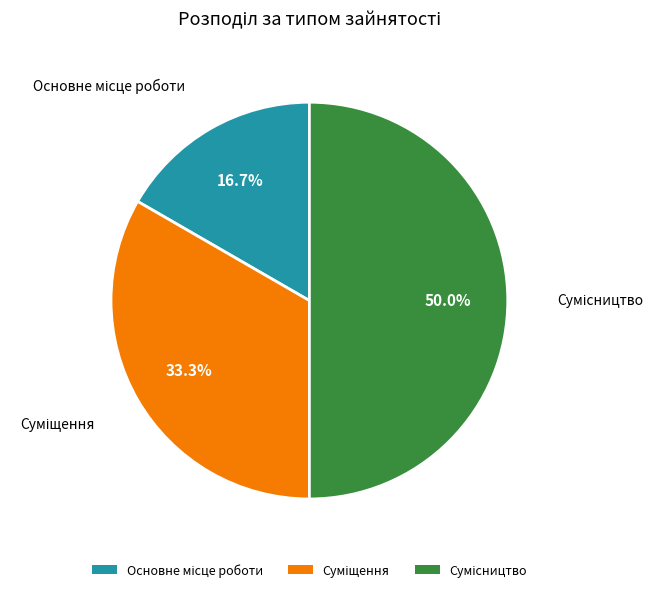

Is there a majority slice in this chart?

No